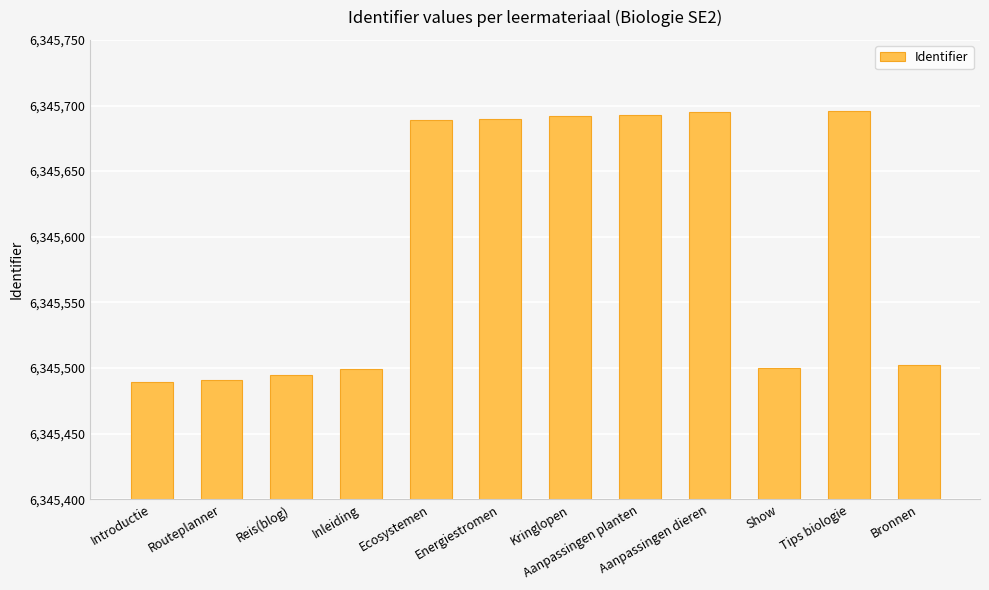

True or false: the data shows 6345491 at Routeplanner.

True